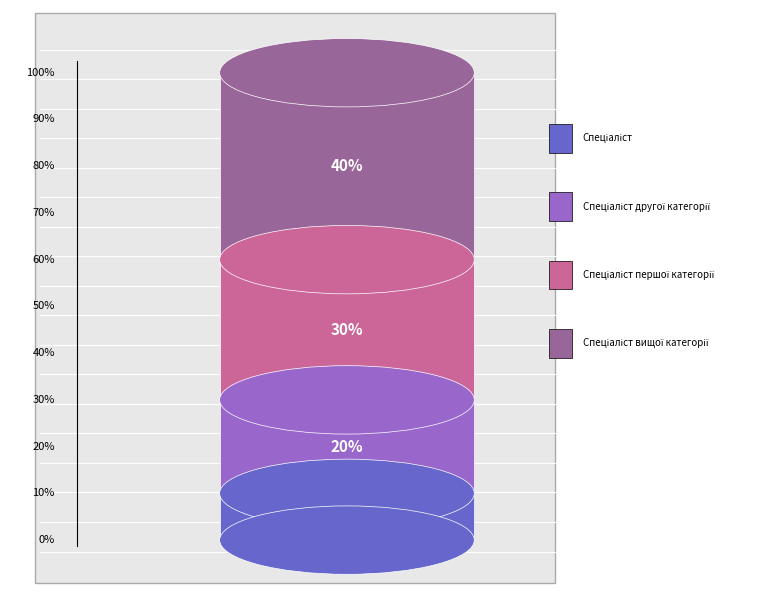

To the nearest percent, what portion does Спеціаліст represent?

10%